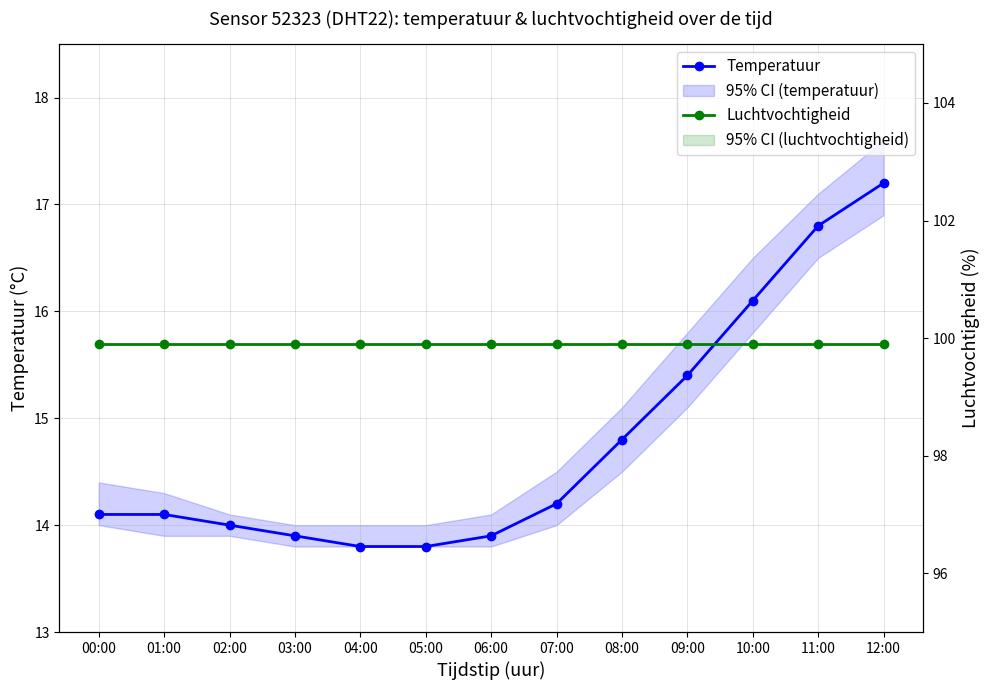

Rank the categories by Temperatuur value from highest to lowest.

12:00, 11:00, 10:00, 09:00, 08:00, 07:00, 00:00, 01:00, 02:00, 03:00, 06:00, 04:00, 05:00